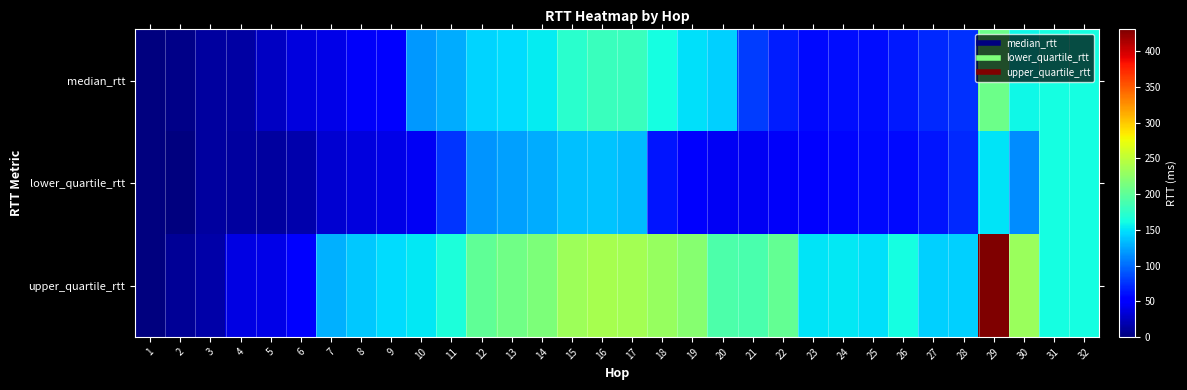

Which series changed the most between 3 and 19?

upper_quartile_rtt